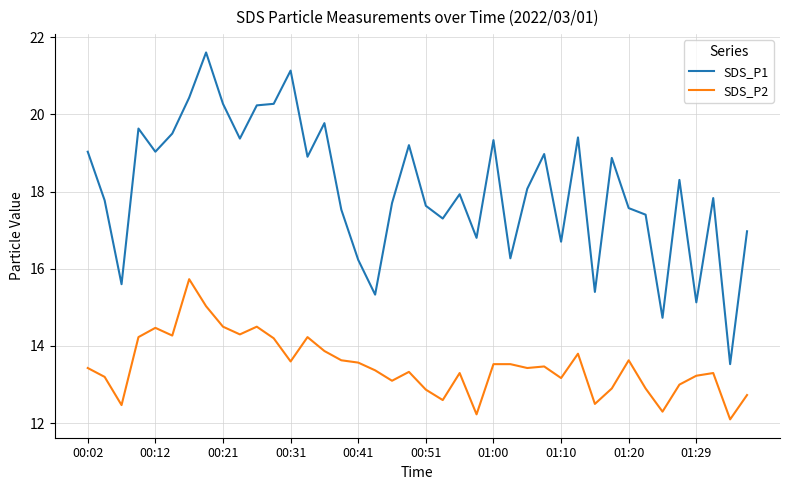

How many values in the SDS_P1 series are below 18?

20